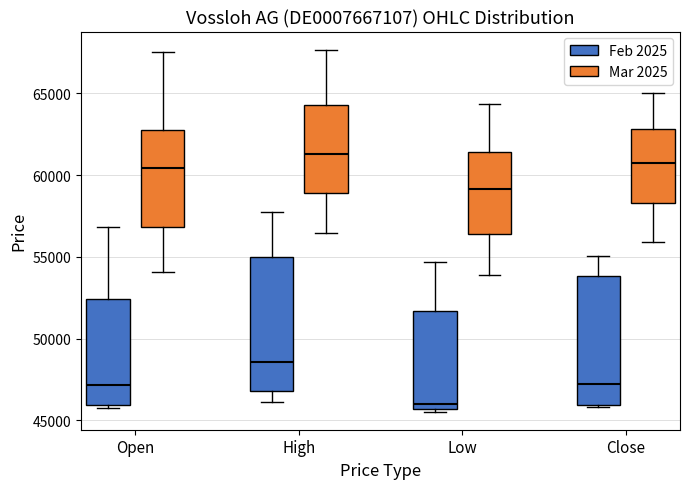

Which box's median line is the highest?

High (Mar 2025)